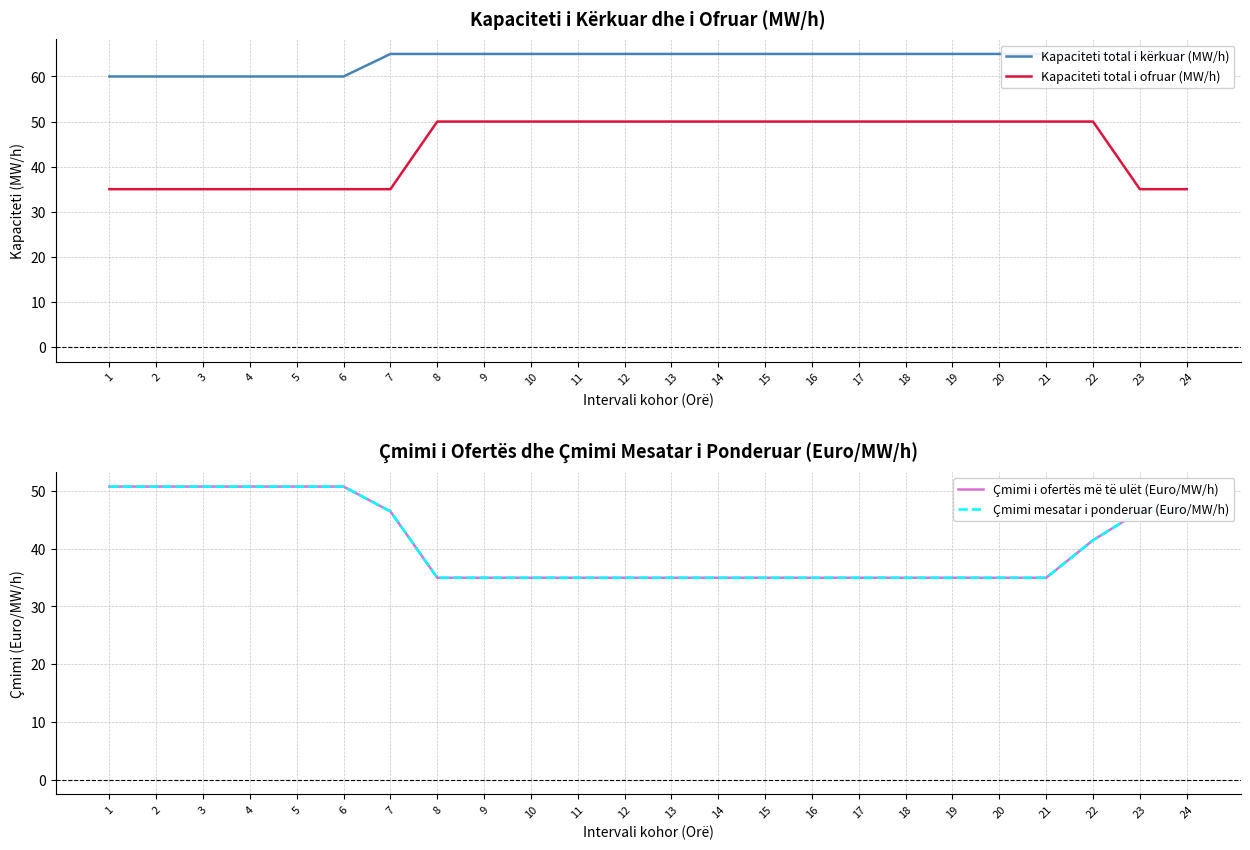

What is the sum of all Kapaciteti total i ofruar (MW/h) values?

1065